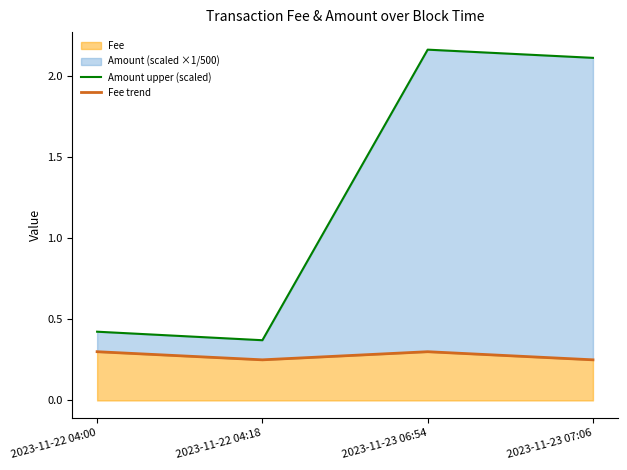

True or false: Amount upper (scaled) and Fee trend intersect in this chart.

False